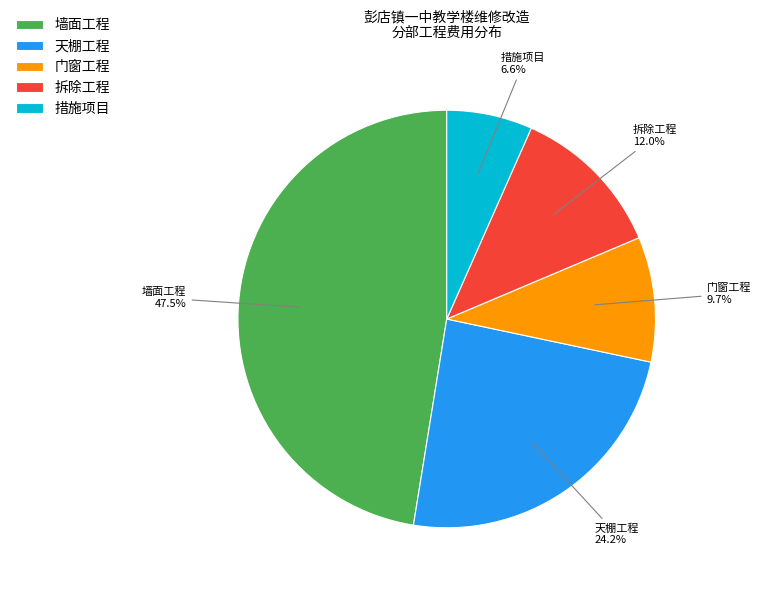

Which slice is the smallest?

措施项目